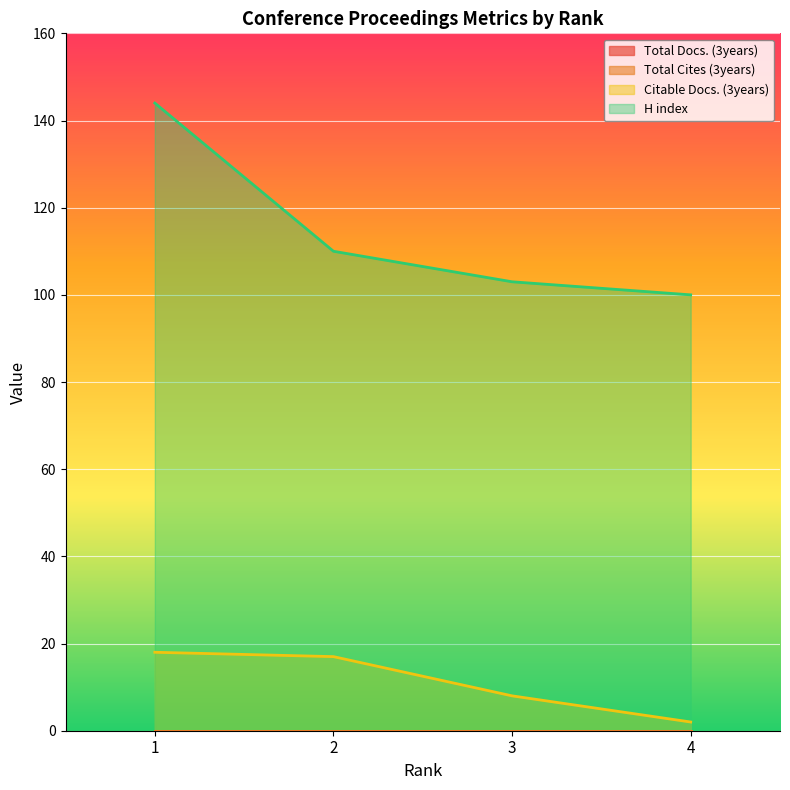

List the labels in order of H index value, largest first.

1, 2, 3, 4